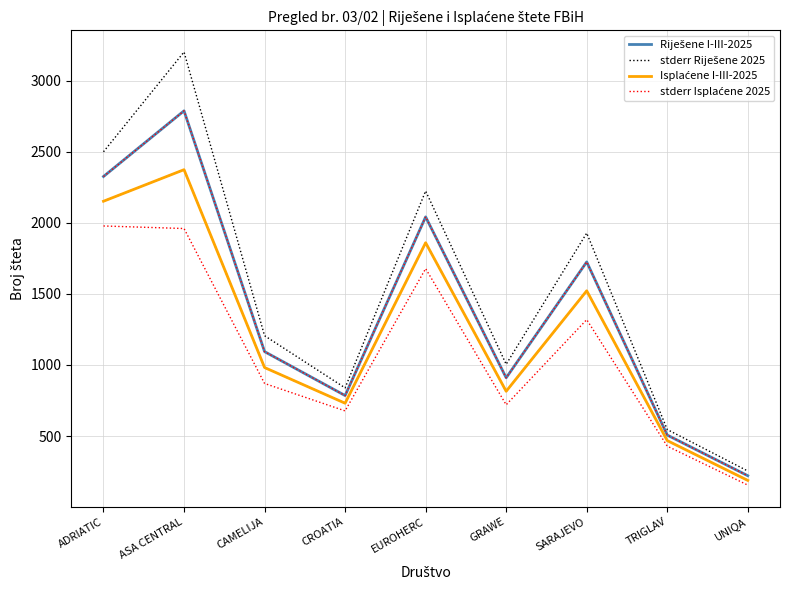

What is the label of the 5th point from the right?

EUROHERC